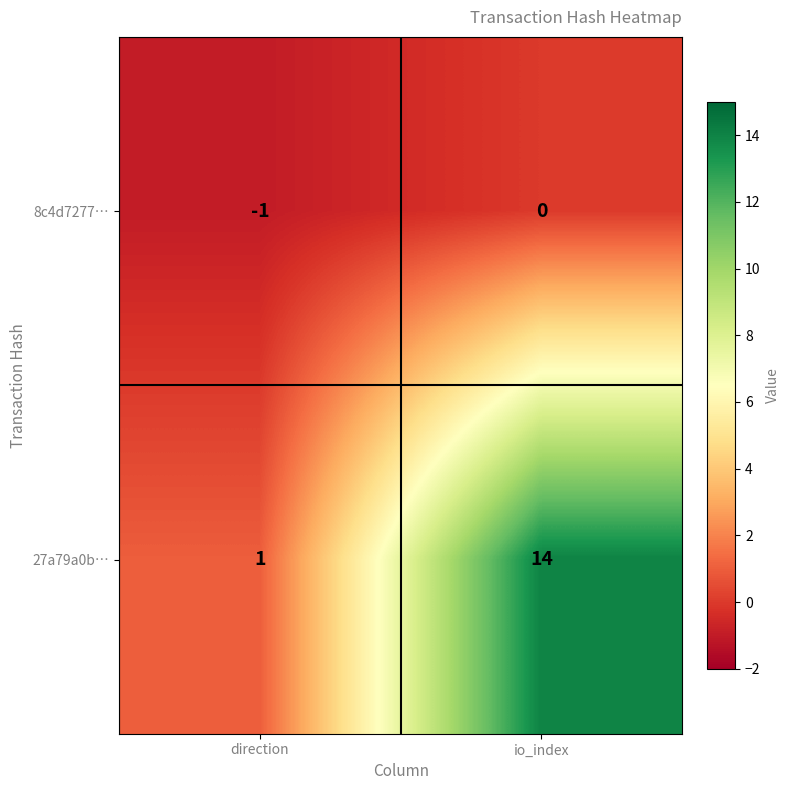

Reading right to left, transcribe all the data shown in this chart.

8c4d7277…: 0	-1
27a79a0b…: 14	1